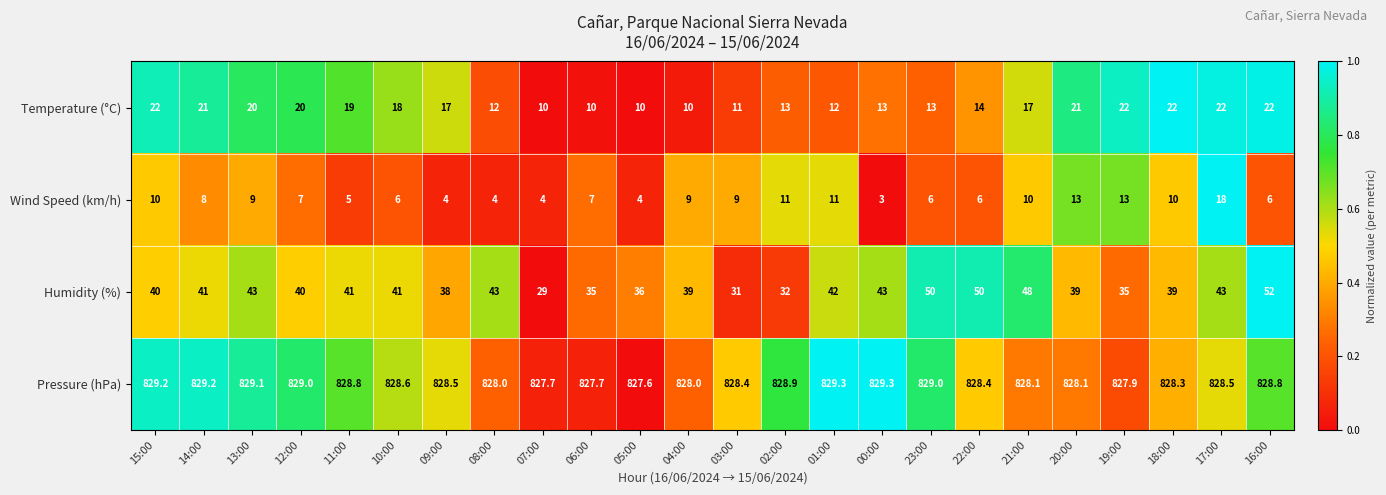

Which series has the largest total across all categories?

Pressure (hPa)